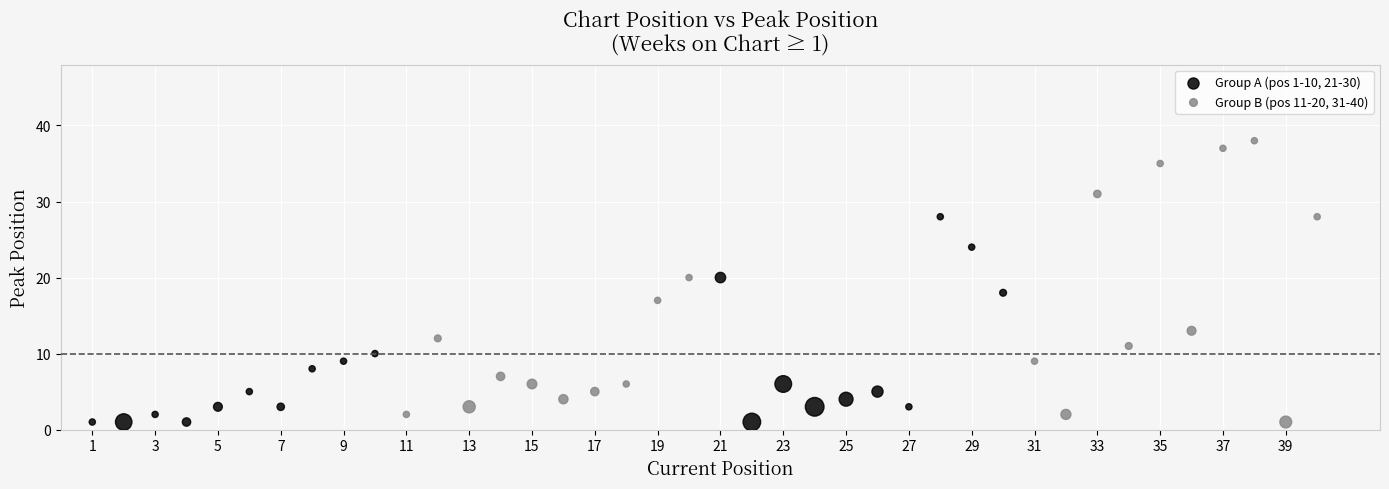

Which series reaches the maximum Y coordinate?

Group B (pos 11-20, 31-40)